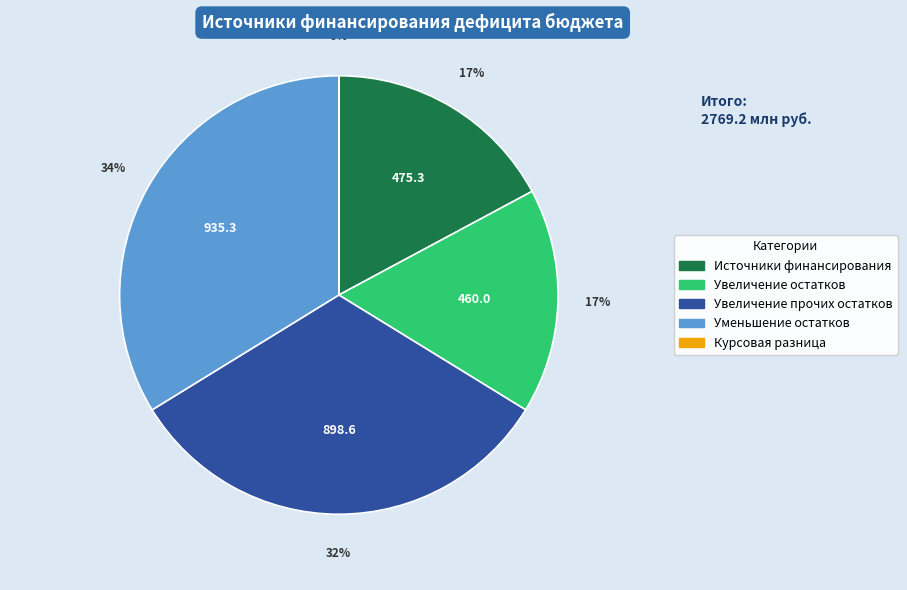

To the nearest percent, what is the average slice percentage?

20%